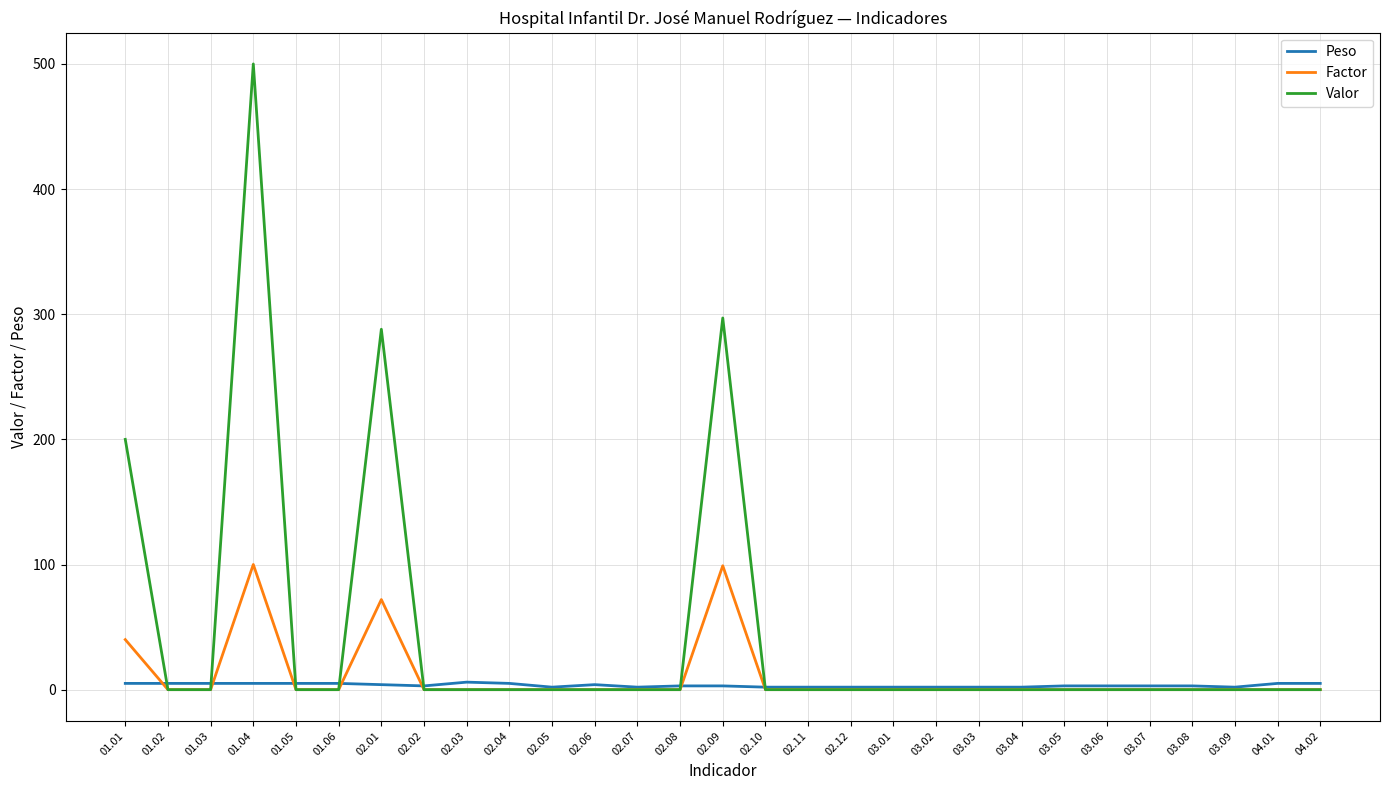

What is the minimum value for Peso?

2